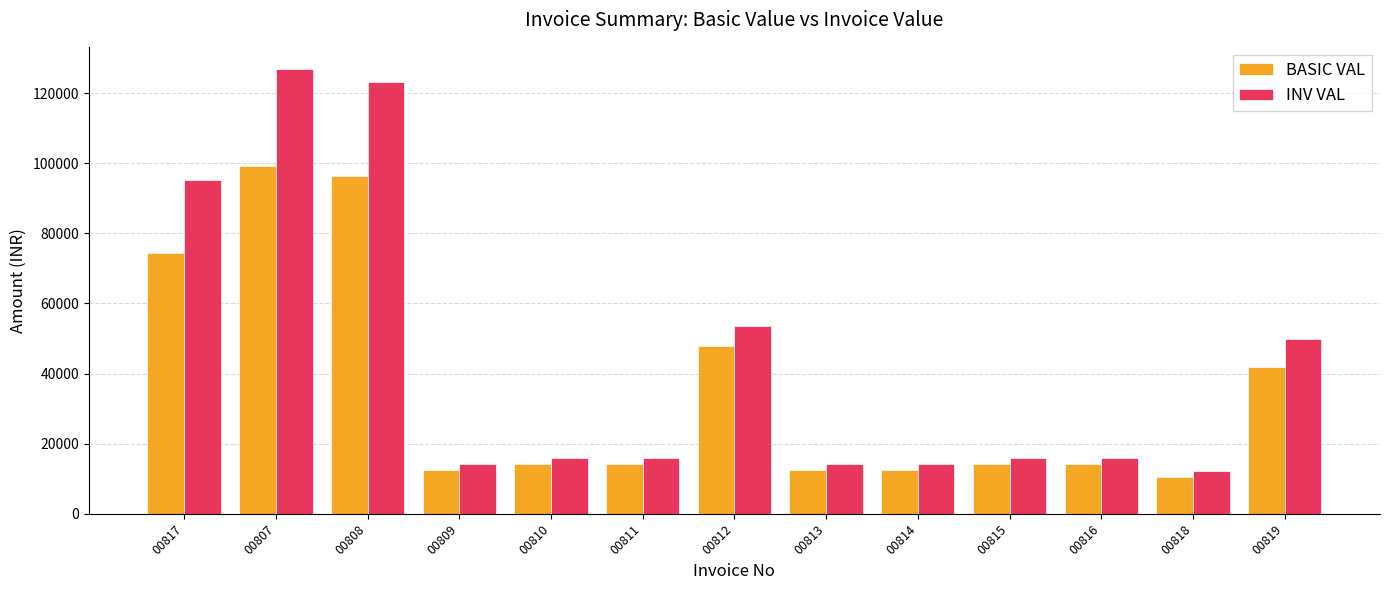

What is the difference between the maximum and minimum values in the BASIC VAL series?

88670.0